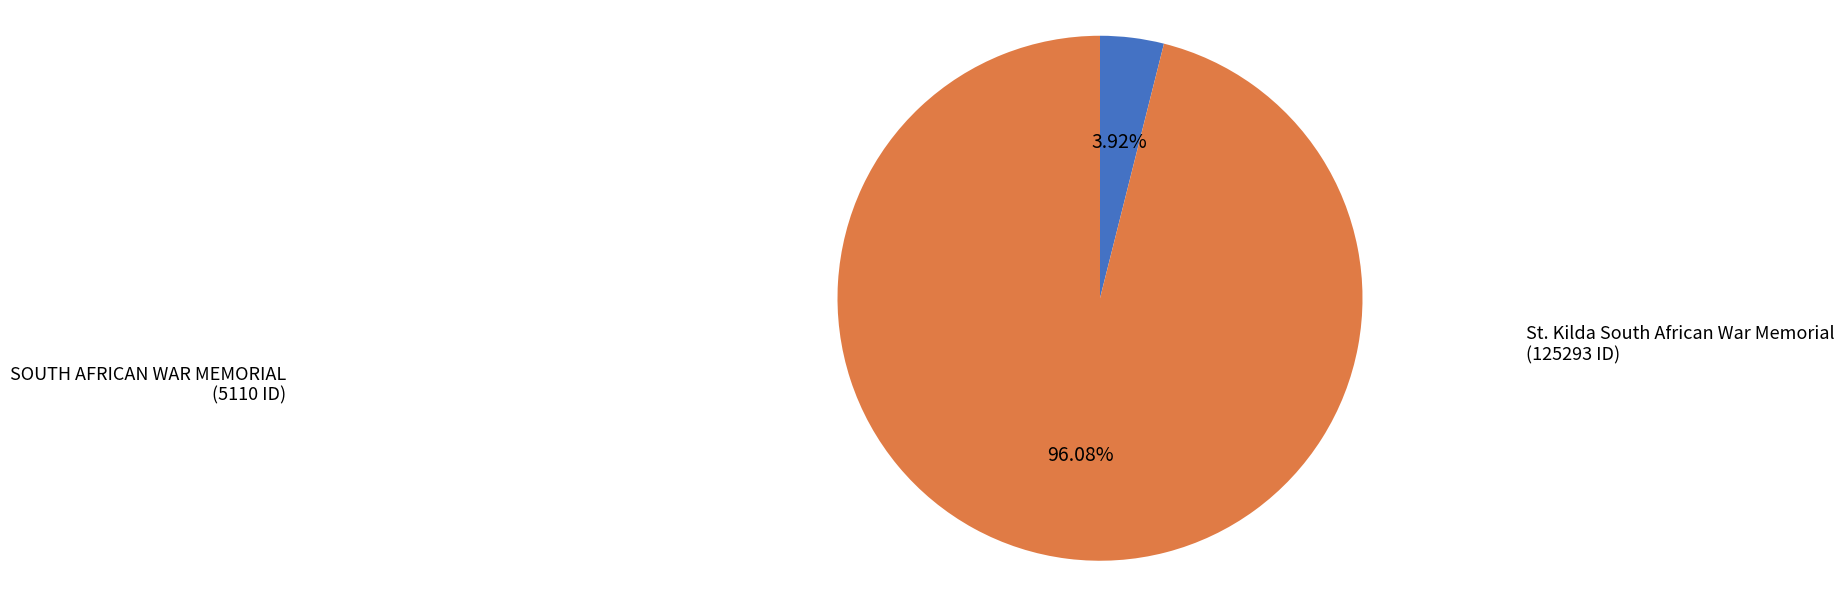

Is there any slice that represents more than half of the pie?

Yes